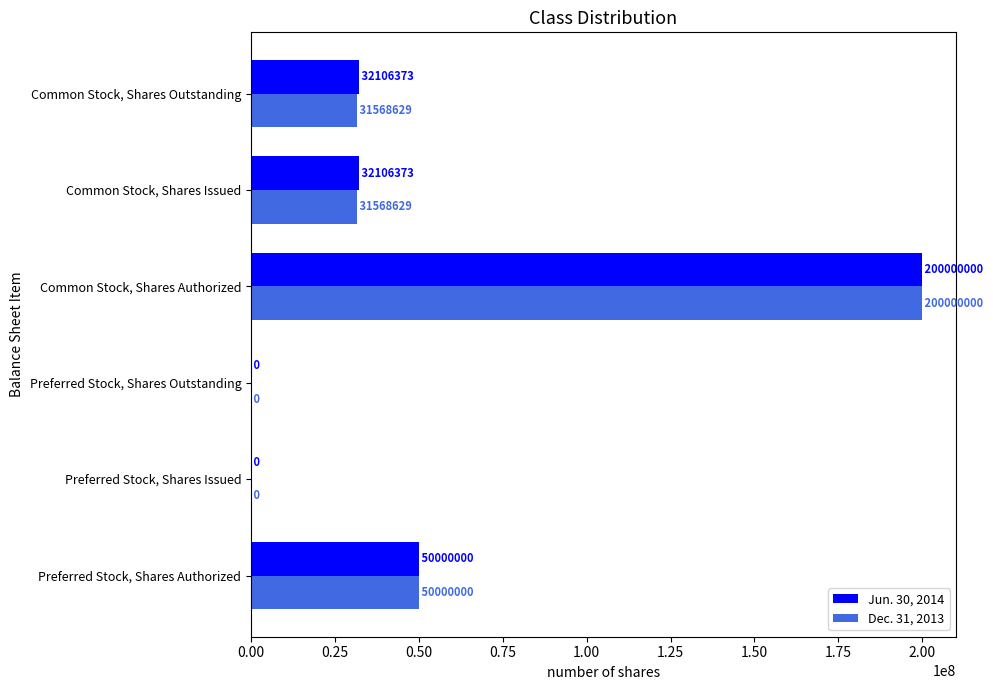

Count the number of categories in the chart.

6